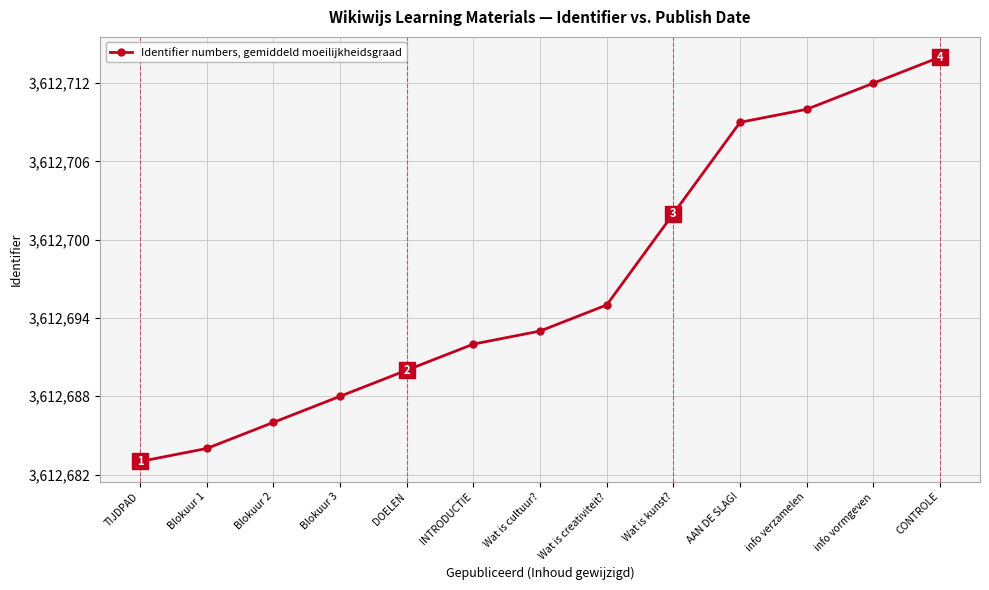

Is this an area chart (filled region under the line)?

No